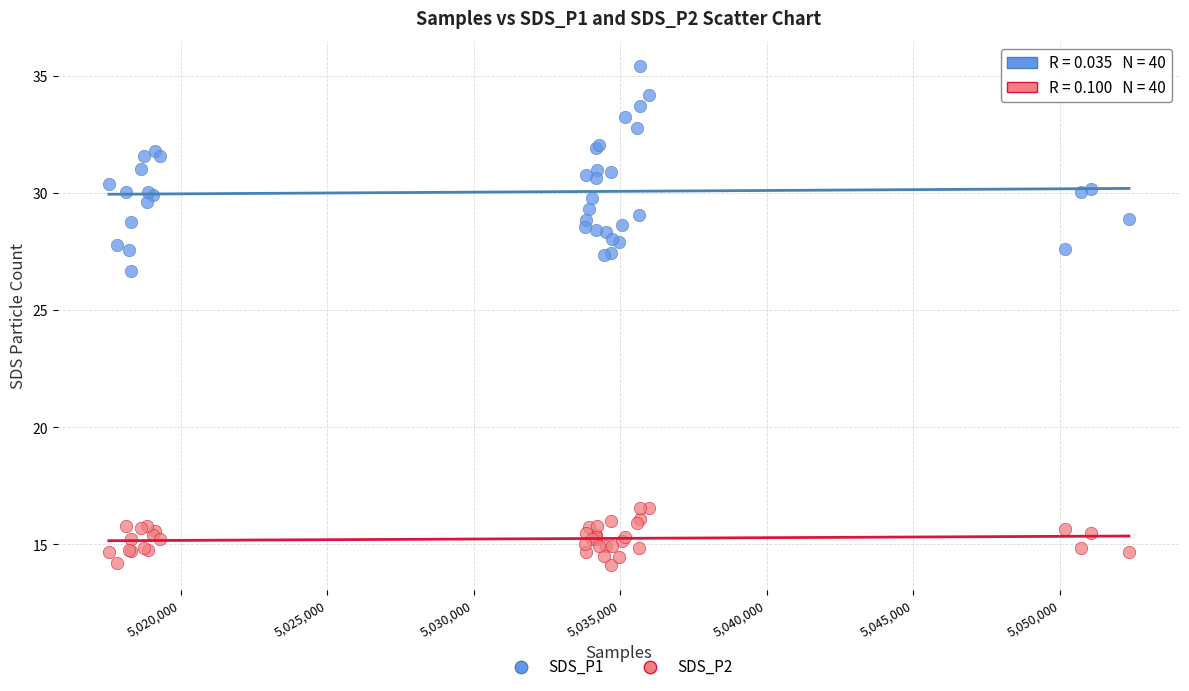

Which series reaches the minimum Y coordinate?

SDS_P2